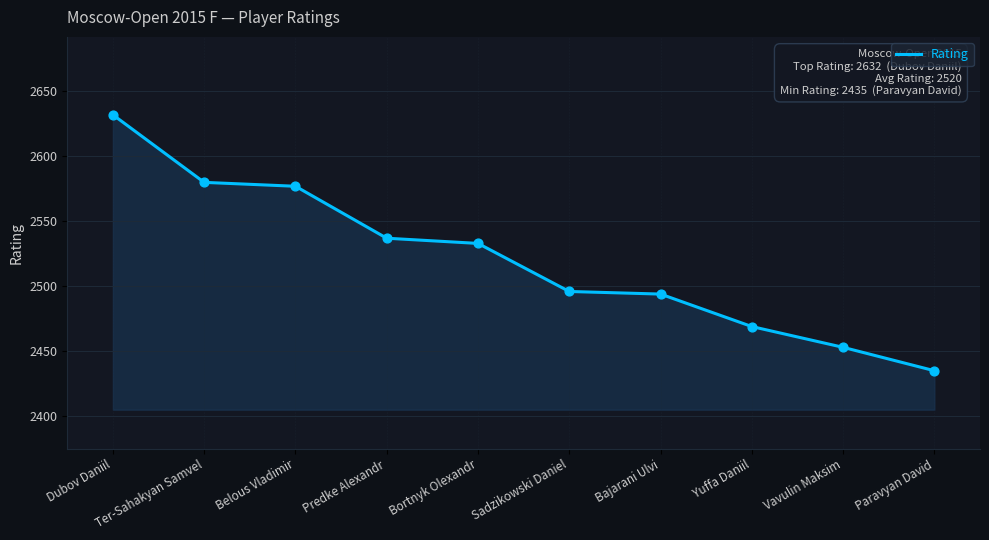

What is the change in value from Belous Vladimir to Sadzikowski Daniel?

-81